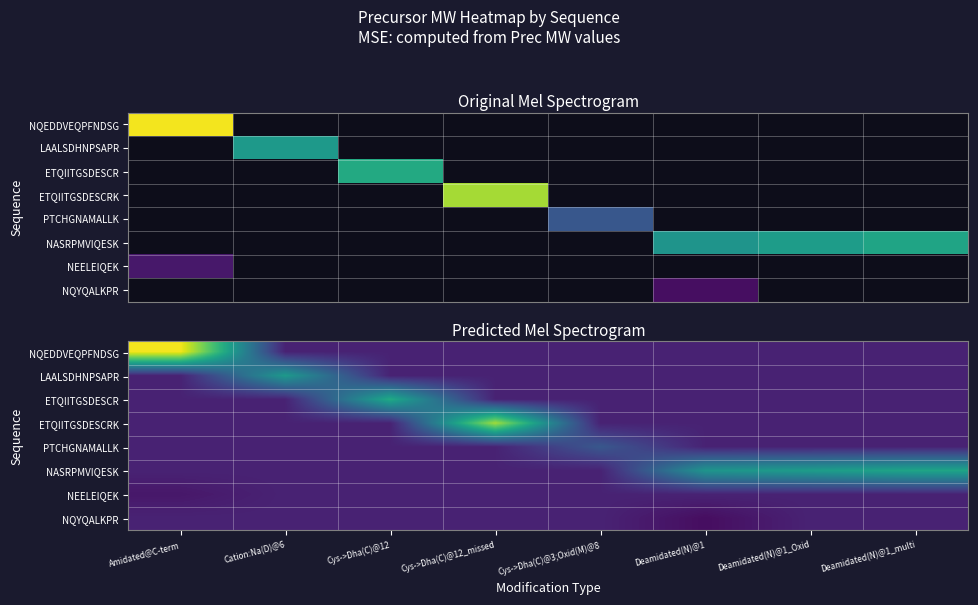

What is the spread (max minus min) of values at Cys->Dha(C)@3;Oxid(M)@8?

88.2